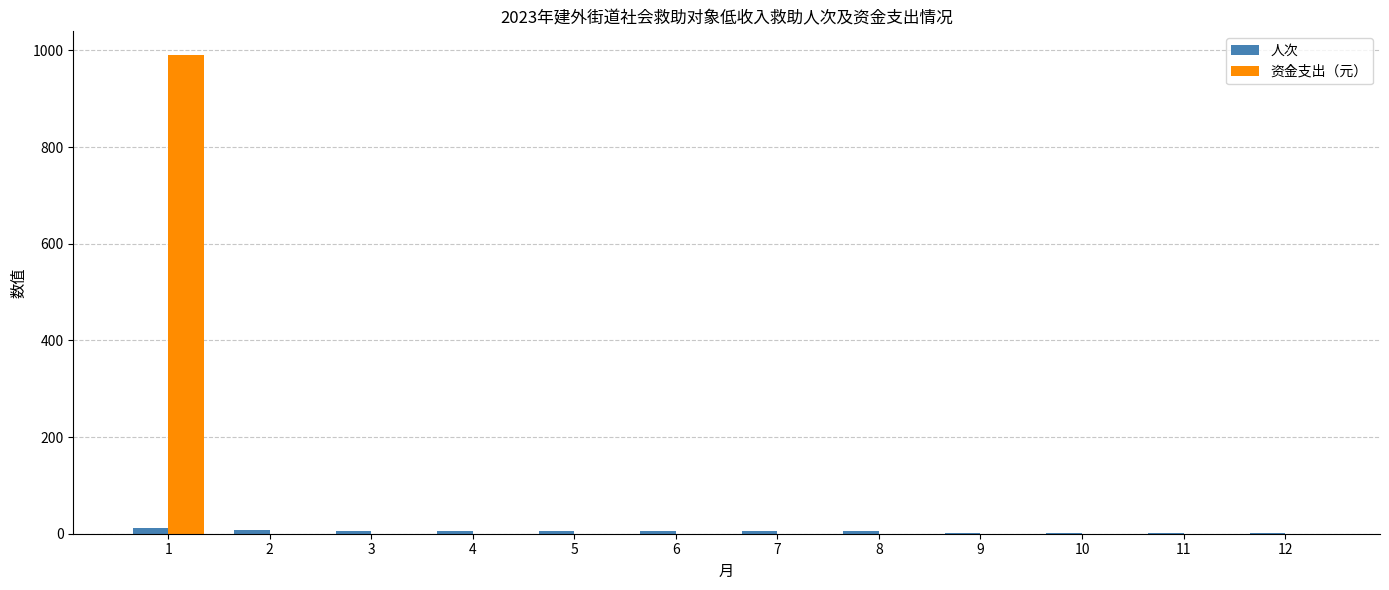

Is it true that 资金支出（元） equals -361 at 7?

False